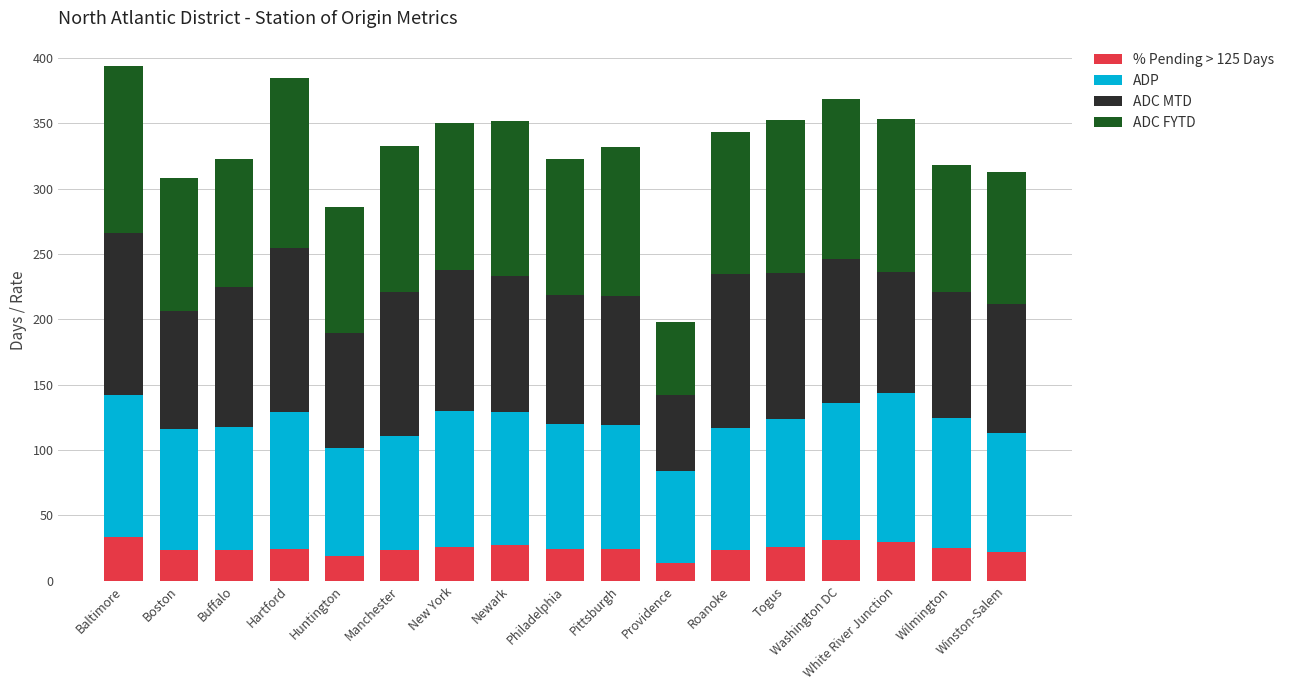

What is the total value across all series at White River Junction?

353.7